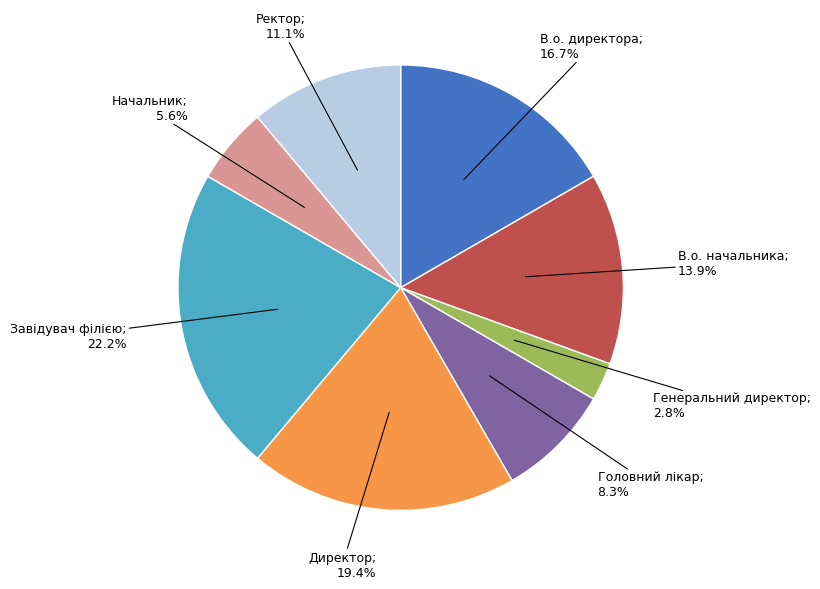

Is there any slice that represents more than half of the pie?

No